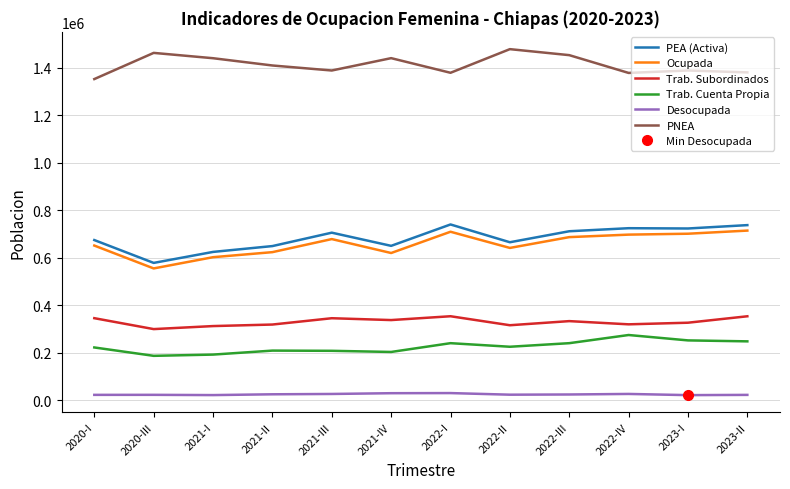

How many distinct data groups are displayed?

6